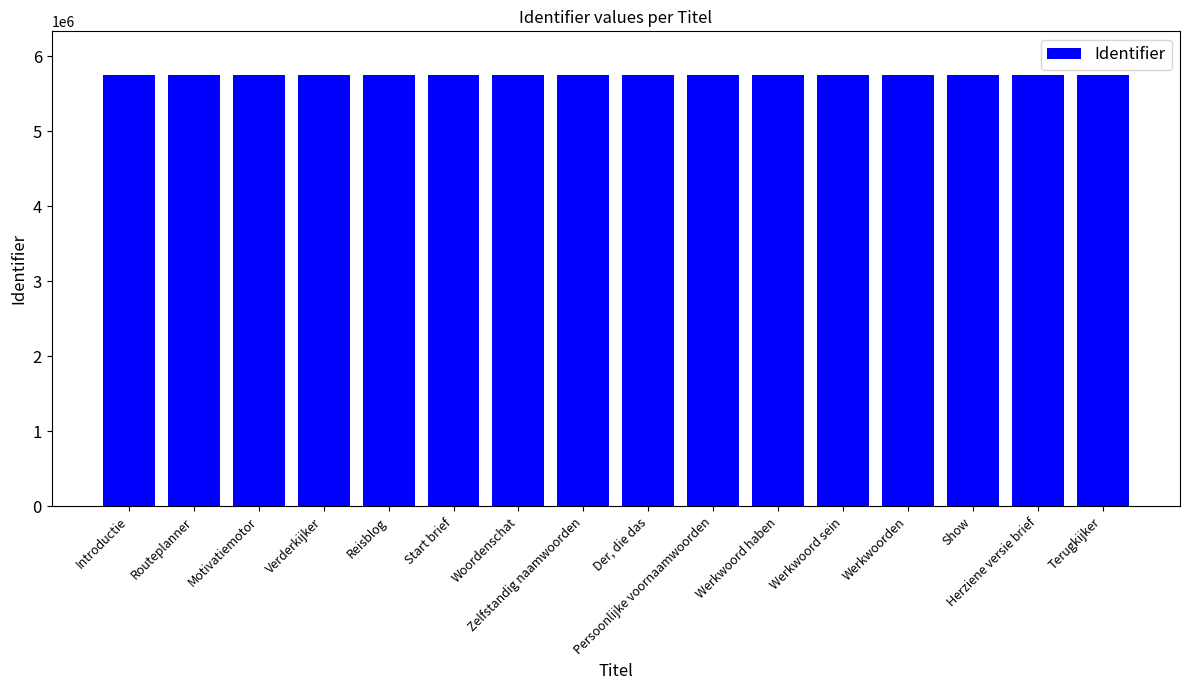

What is the maximum value shown in the chart?

5756614